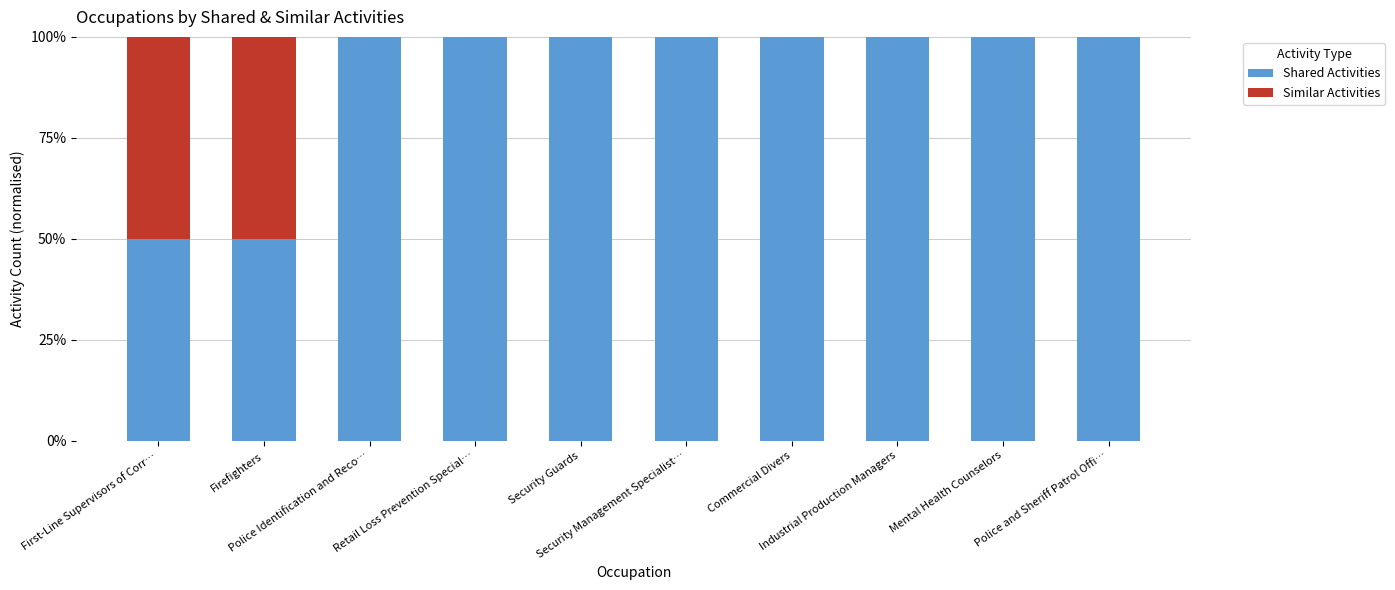

What is the highest value of the Shared Activities series?

100